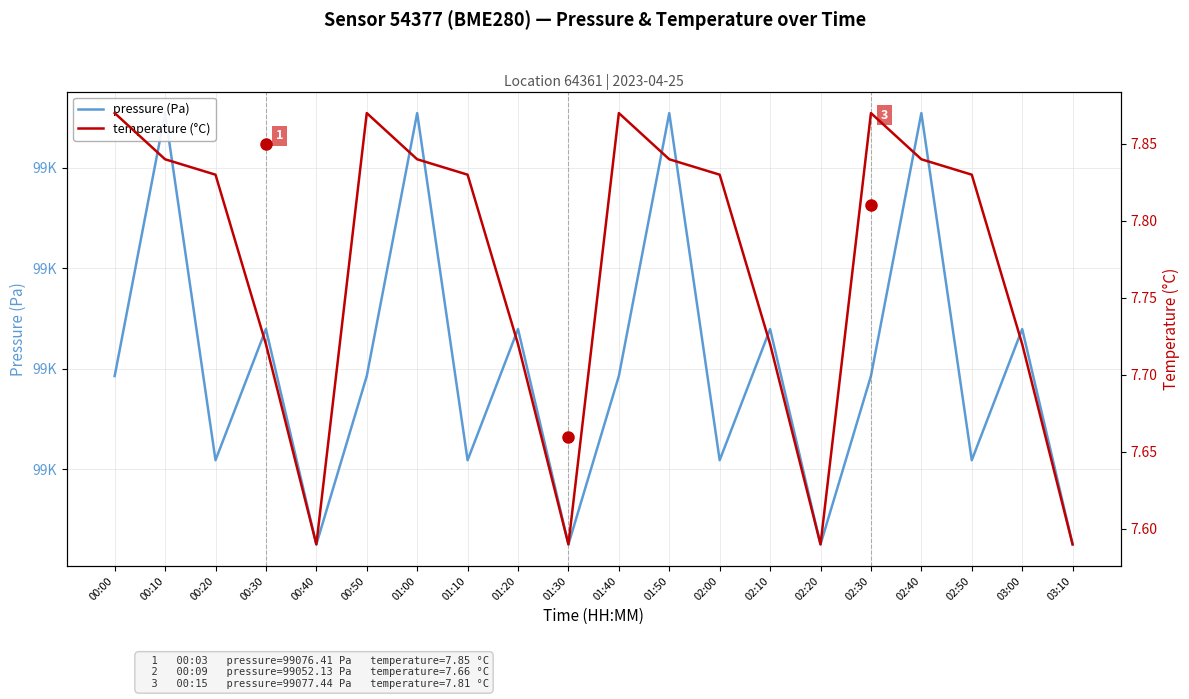

How many interior local valleys does the pressure (Pa) series have?

7